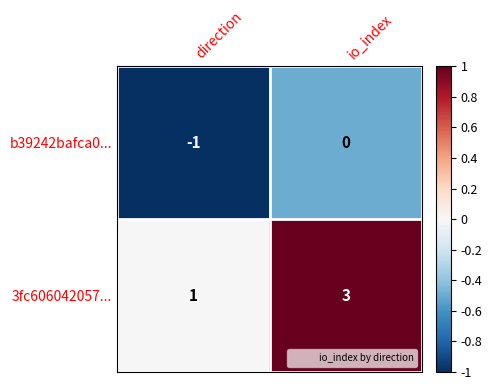

Which series has the largest range (max minus min)?

3fc606042057...